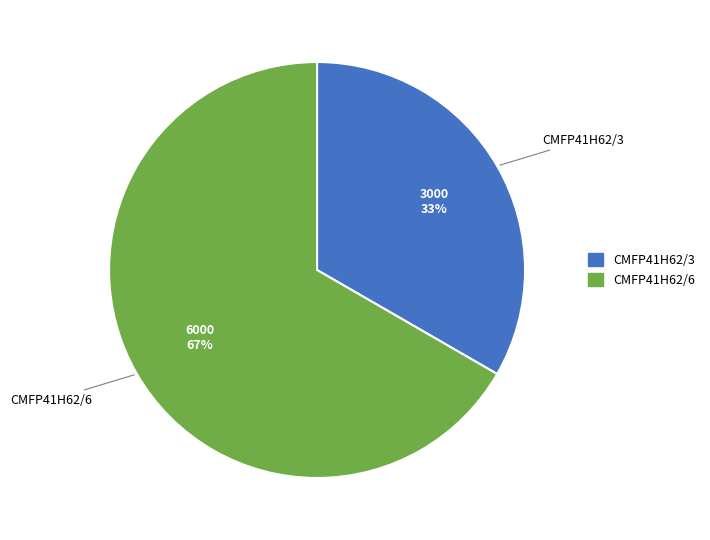

True or false: CMFP41H62/3 accounts for 21% of the total.

False